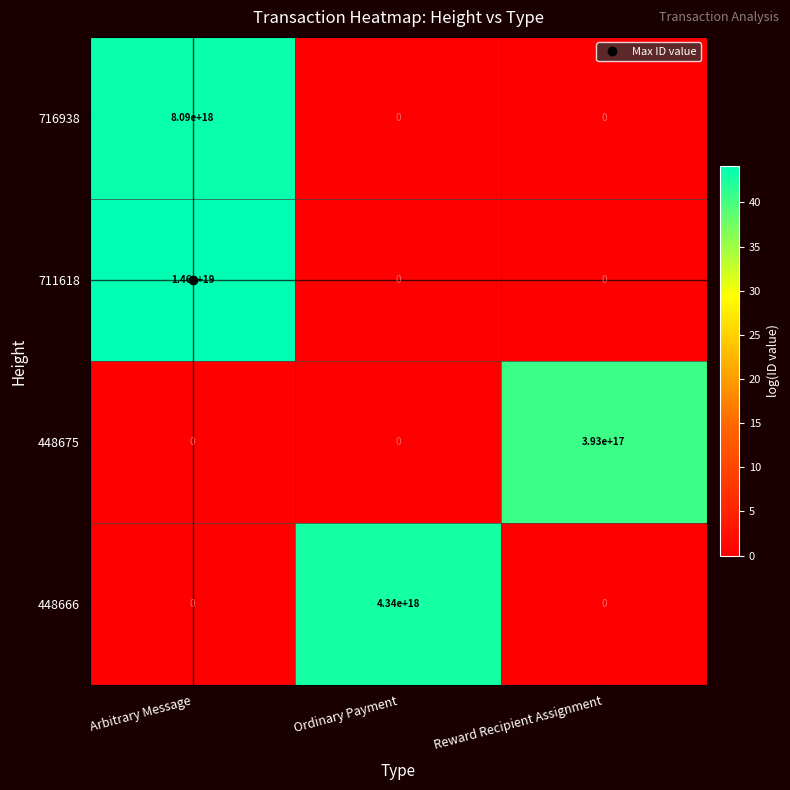

Which series has the largest range (max minus min)?

711618